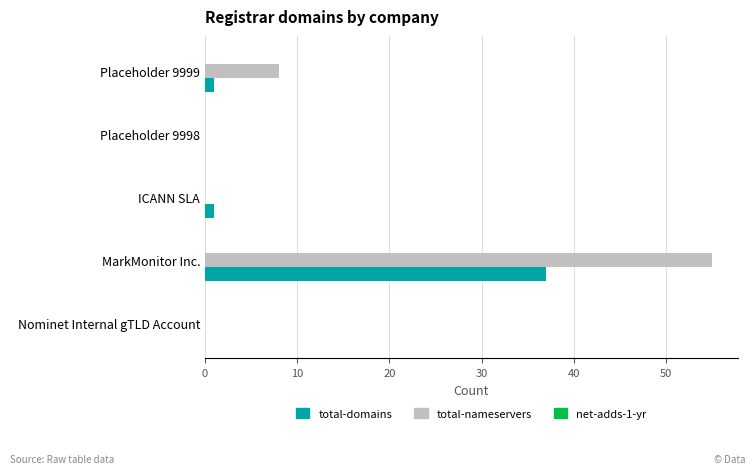

Which category has the highest value across all series?

MarkMonitor Inc.